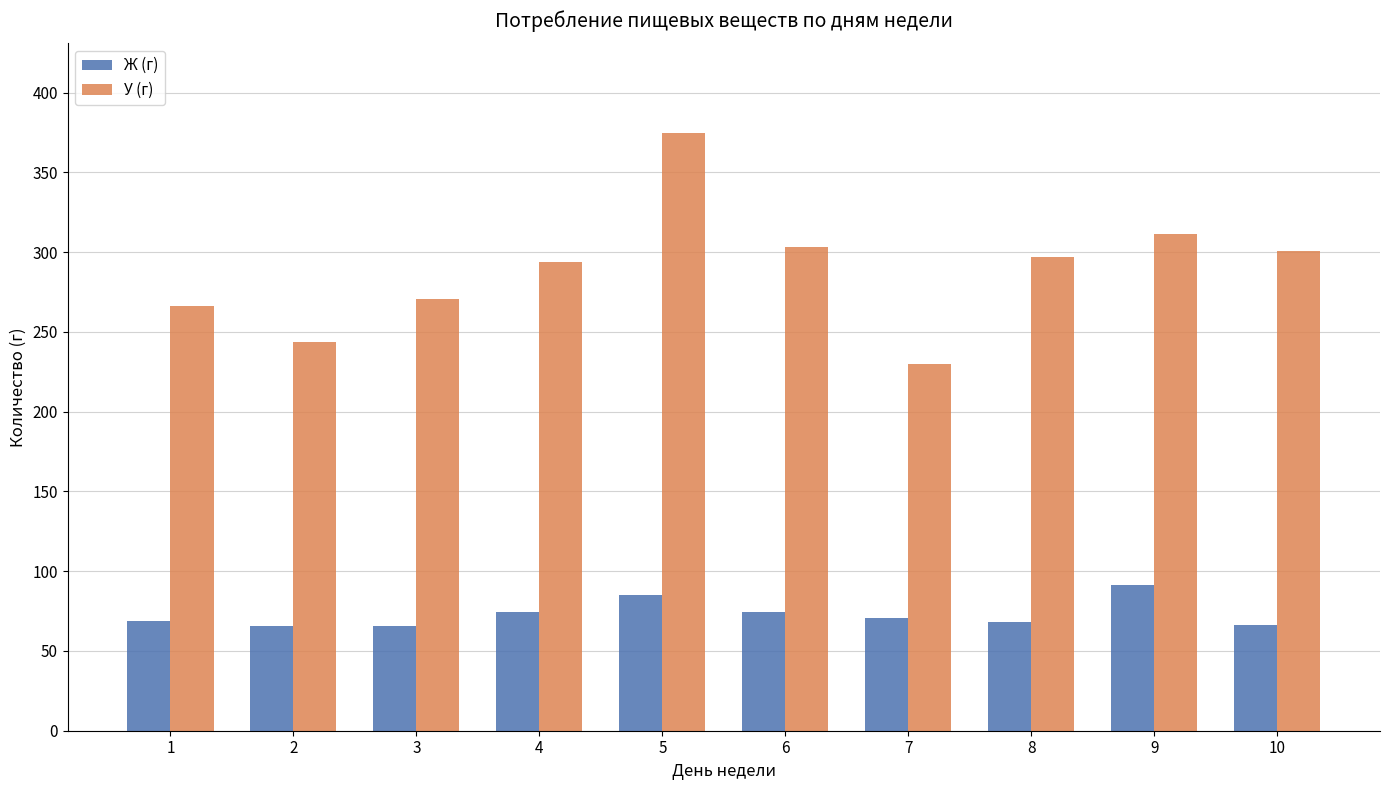

What value does the Ж (г) series have at 8?

68.2